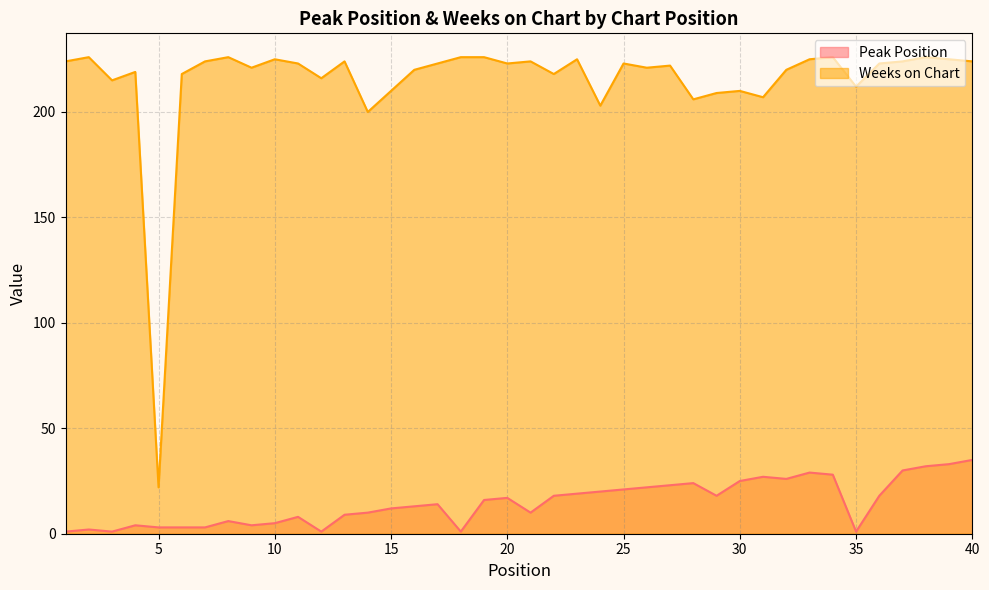

How many data points in Peak Position are above 16?

19